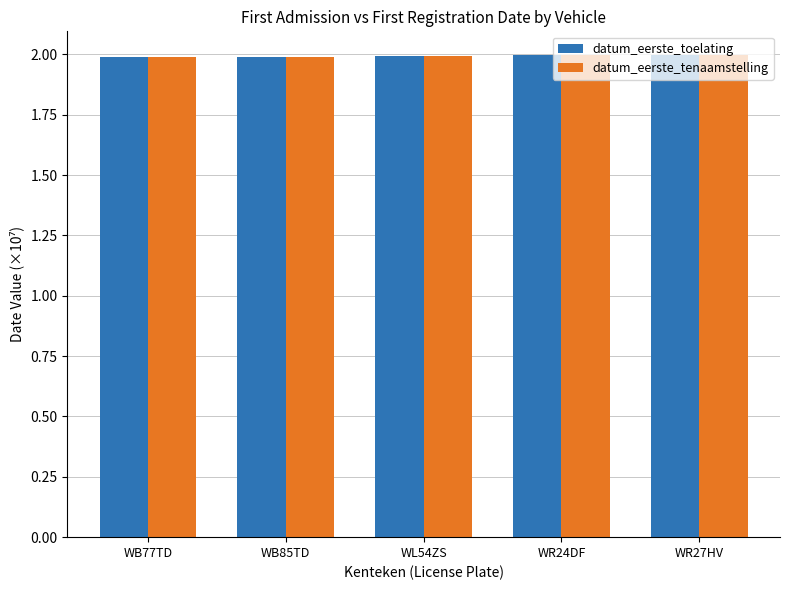

What is the sum of all datum_eerste_toelating values?

10.0